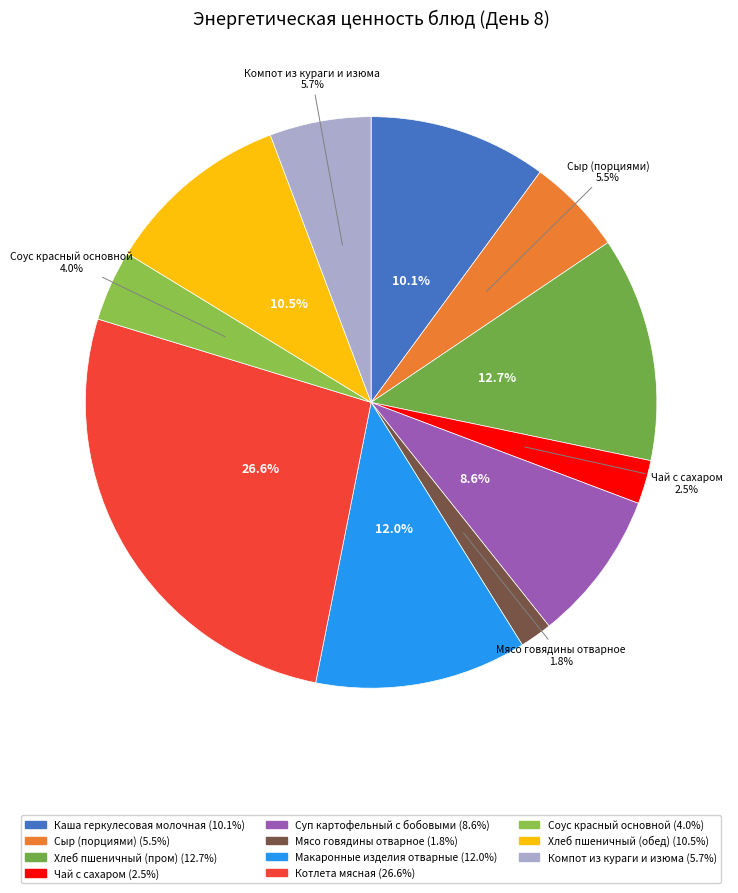

How many slices are in this pie chart?

11